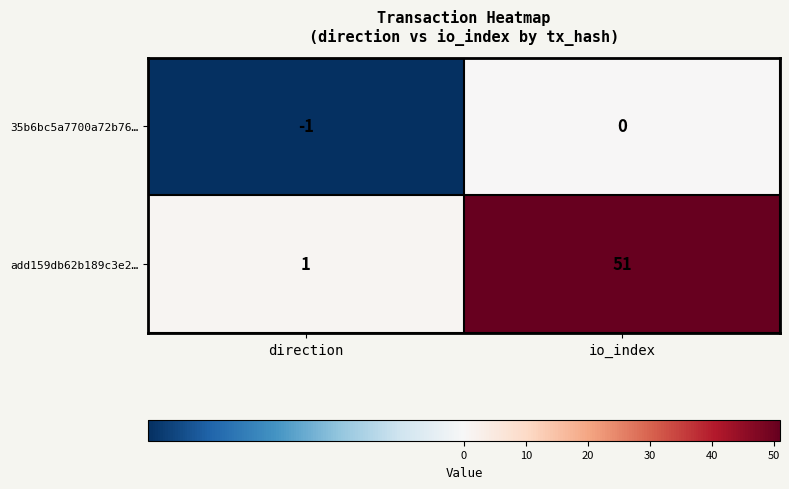

Reading left to right, what are all the values shown in this chart?

35b6bc5a7700a72b76…: direction=-1	io_index=0
add159db62b189c3e2…: direction=1	io_index=51